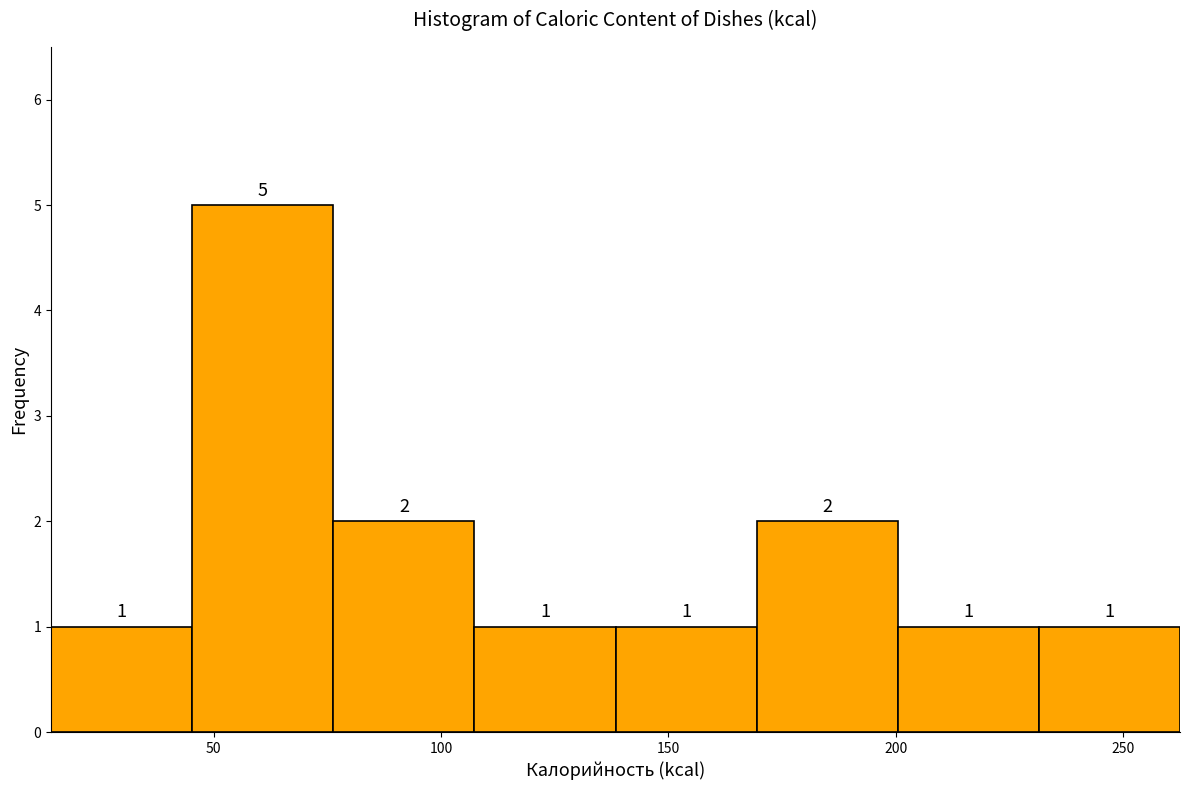

How tall is the bar that spans 75 to 105 on the x-axis? The bar edges are not printed on the chart, so give them approximately, as read against the axis.

2